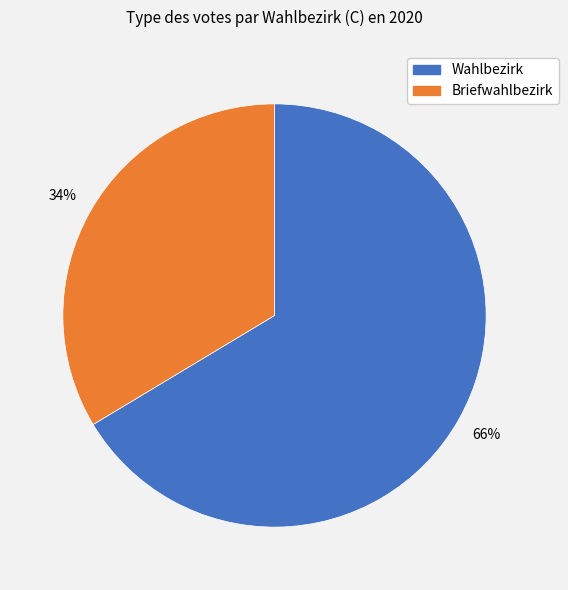

What is the largest slice in the pie chart?

Wahlbezirk